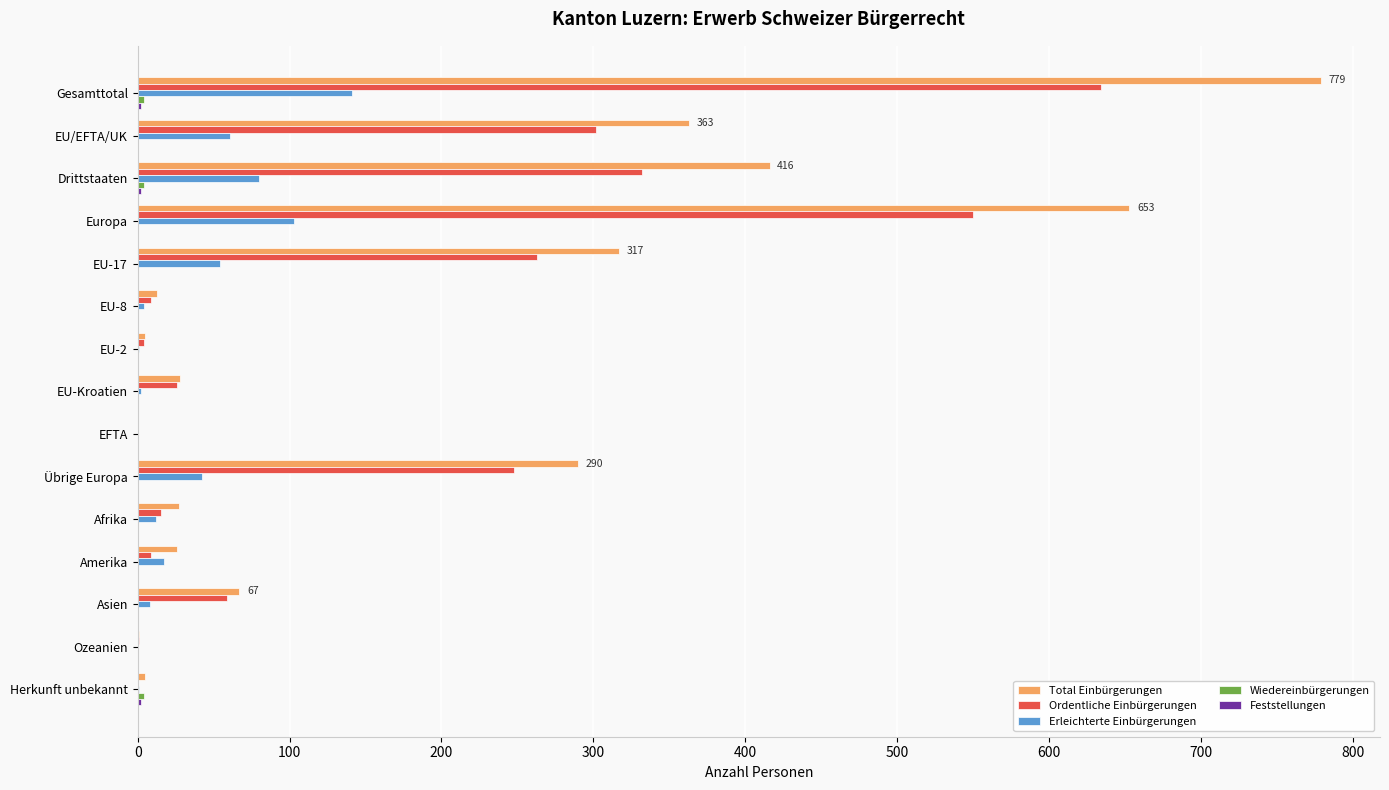

The Ordentliche Einbürgerungen series shows 550 at Europa. True or false?

True